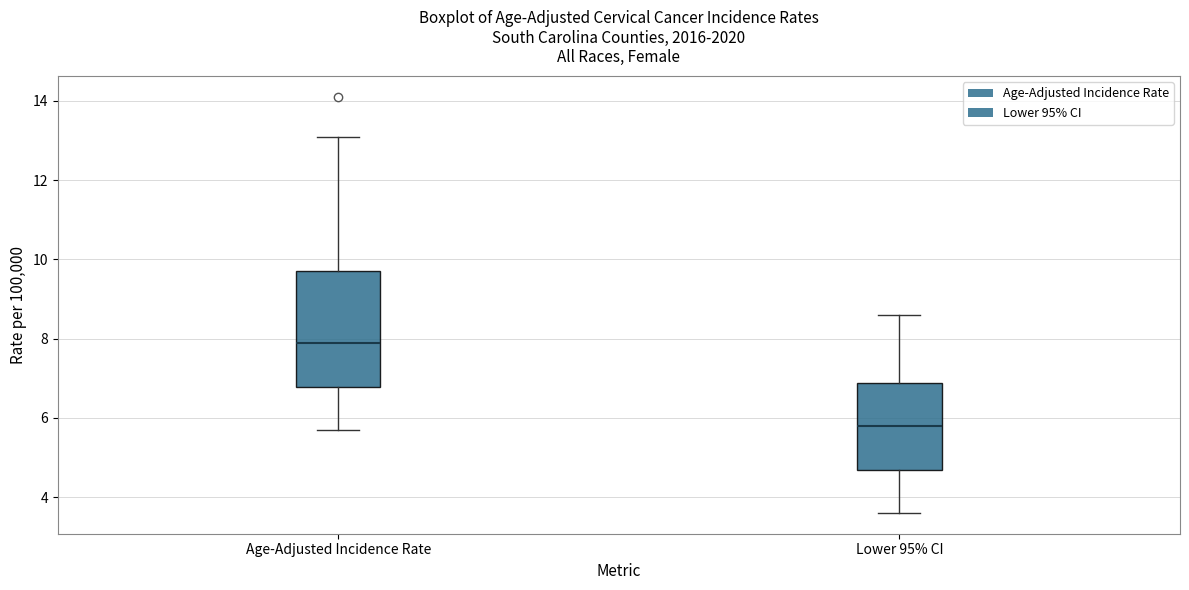

Which box is the tallest, from its lower edge to its upper edge?

Age-Adjusted Incidence Rate